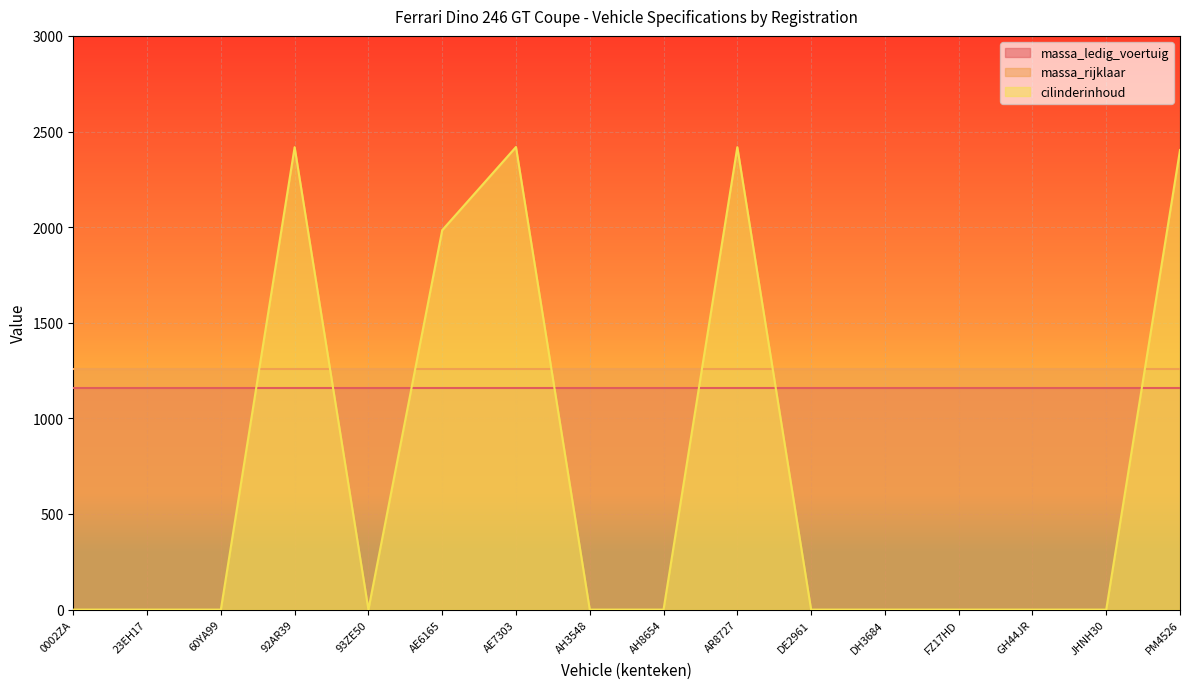

Does the chart display data point markers on the line(s)?

No